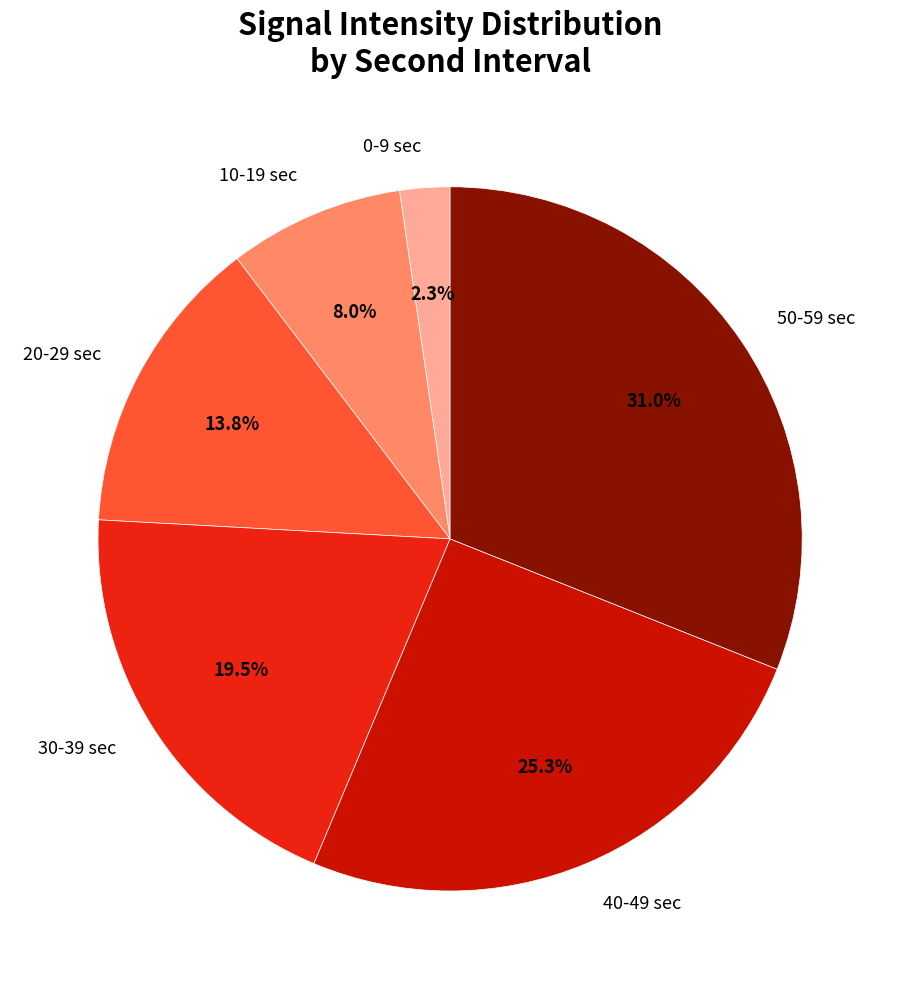

What is the smallest slice in the pie chart?

0-9 sec